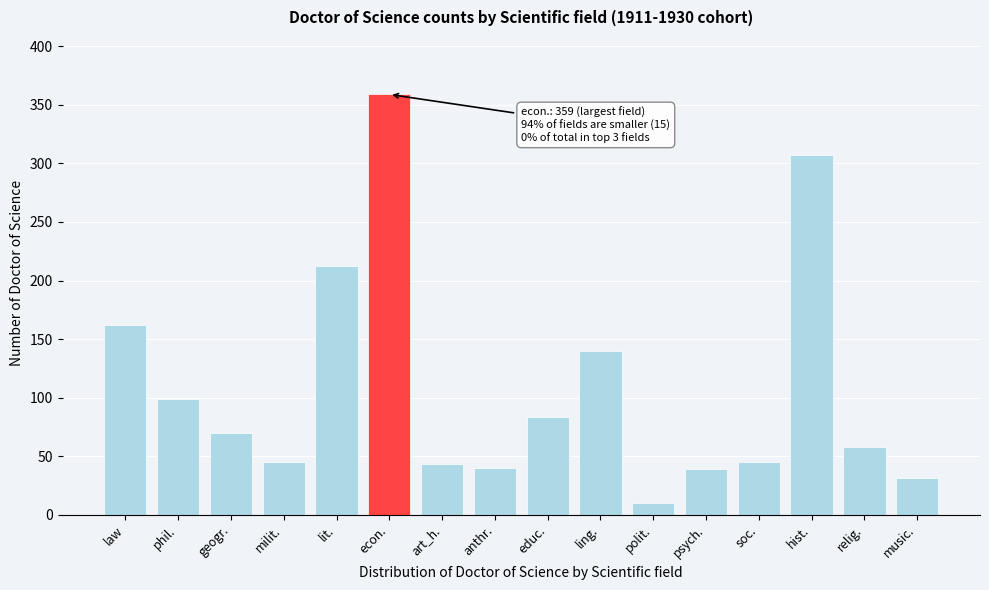

Is it true that the value at lit. is 348?

False